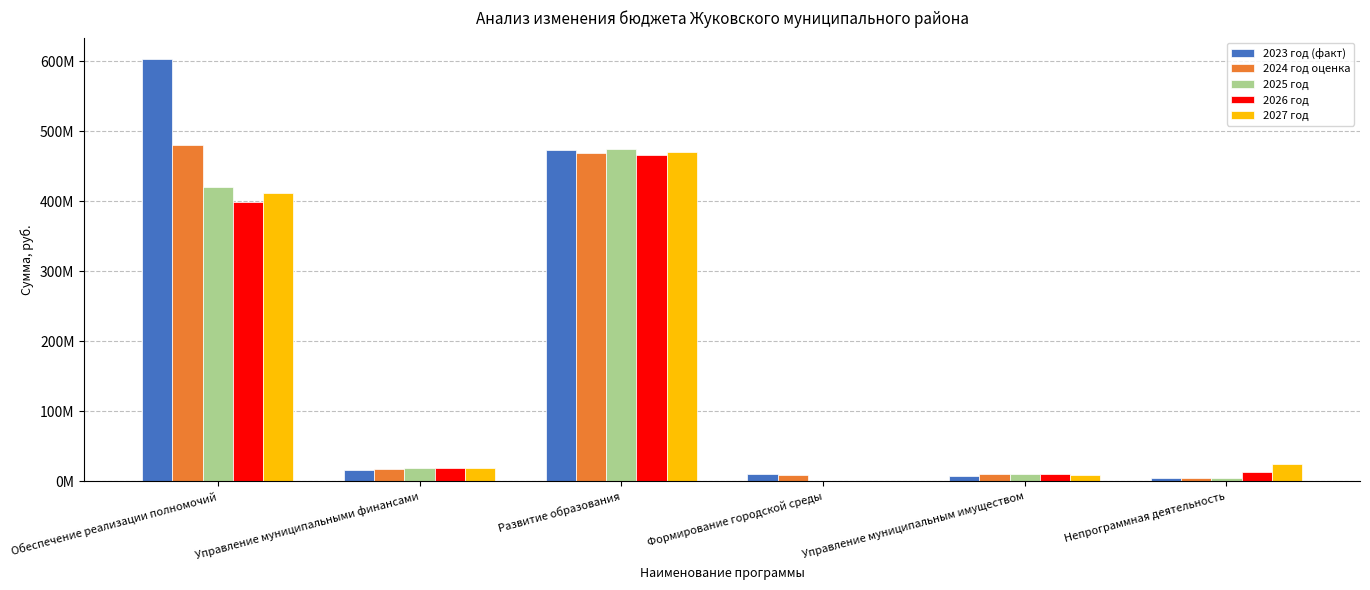

Which category has the highest value across all series?

Обеспечение реализации полномочий